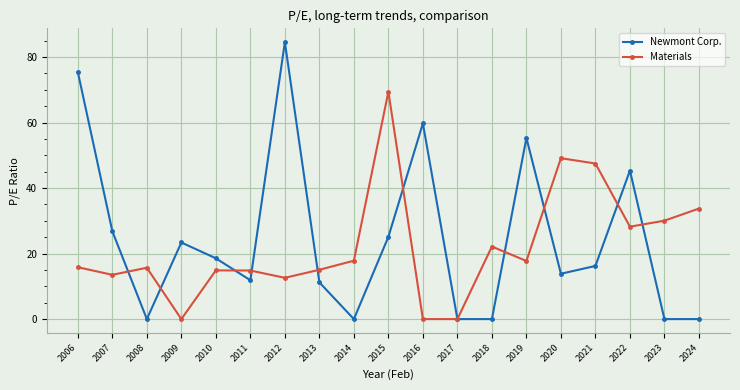

What is the average value of the Materials series?

22.0